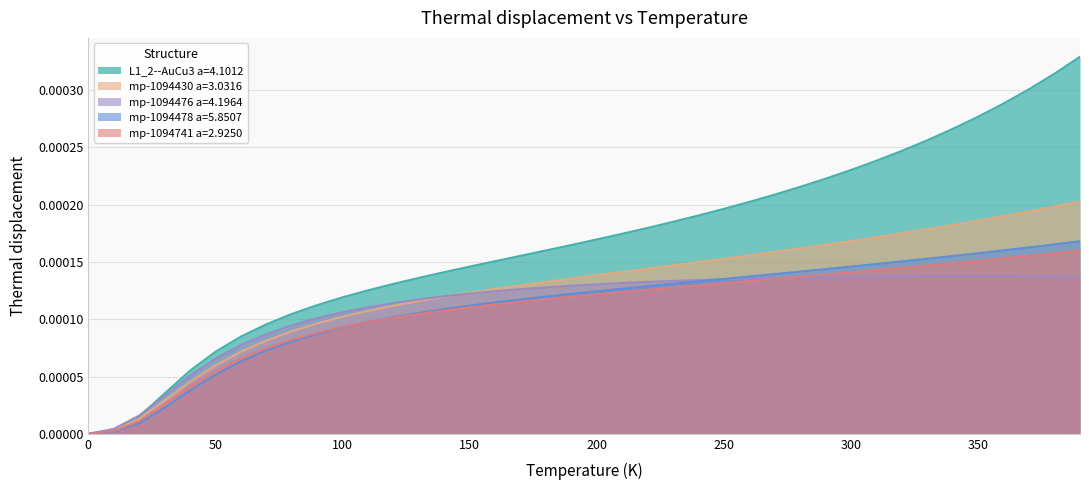

Which series has the largest range (max minus min)?

L1_2--AuCu3 a=4.1012